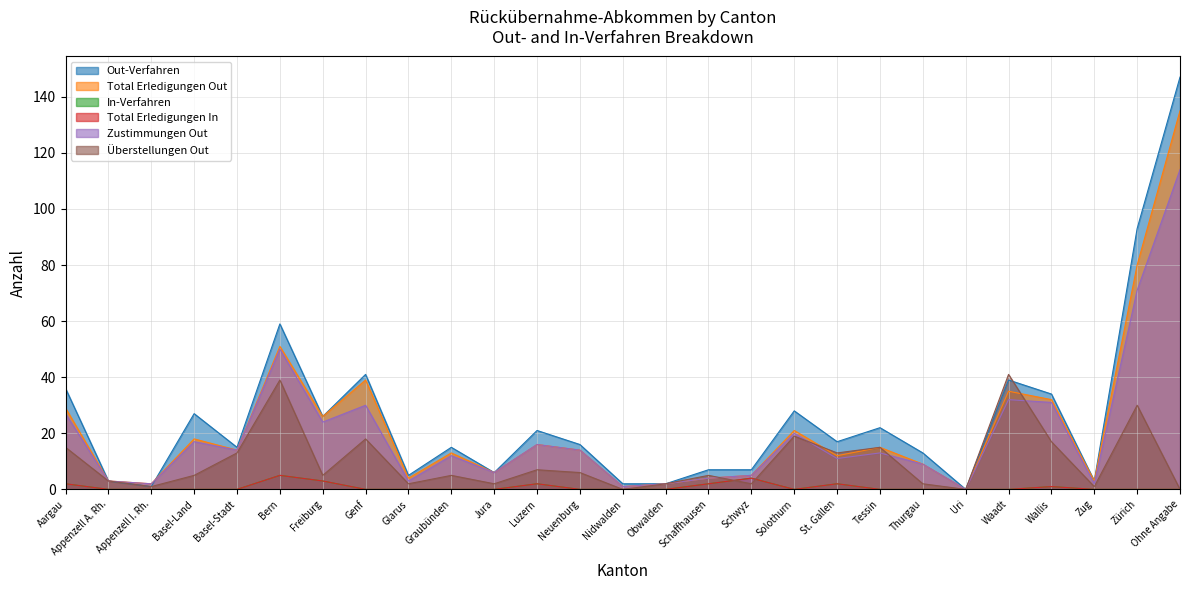

The value of Überstellungen Out at Nidwalden is 23. True or false?

False